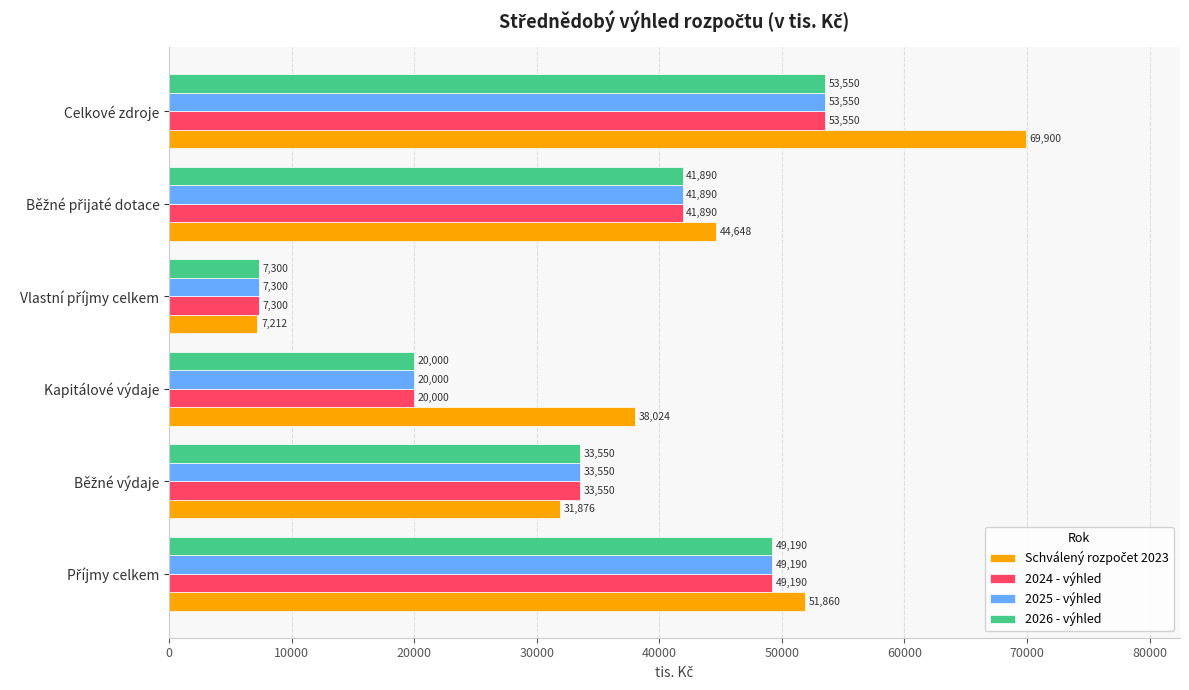

How many data points in 2026 - výhled are less than 41890?

3